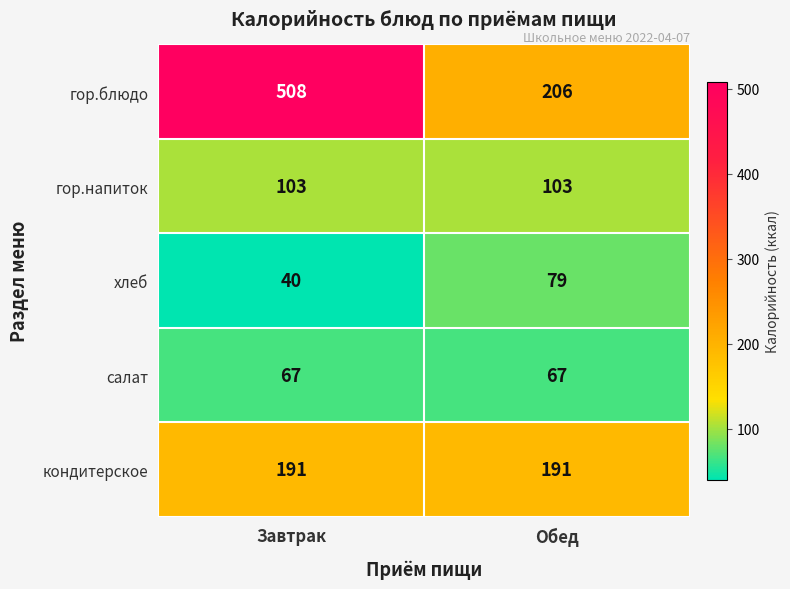

The салат series shows 93 at Обед. True or false?

False